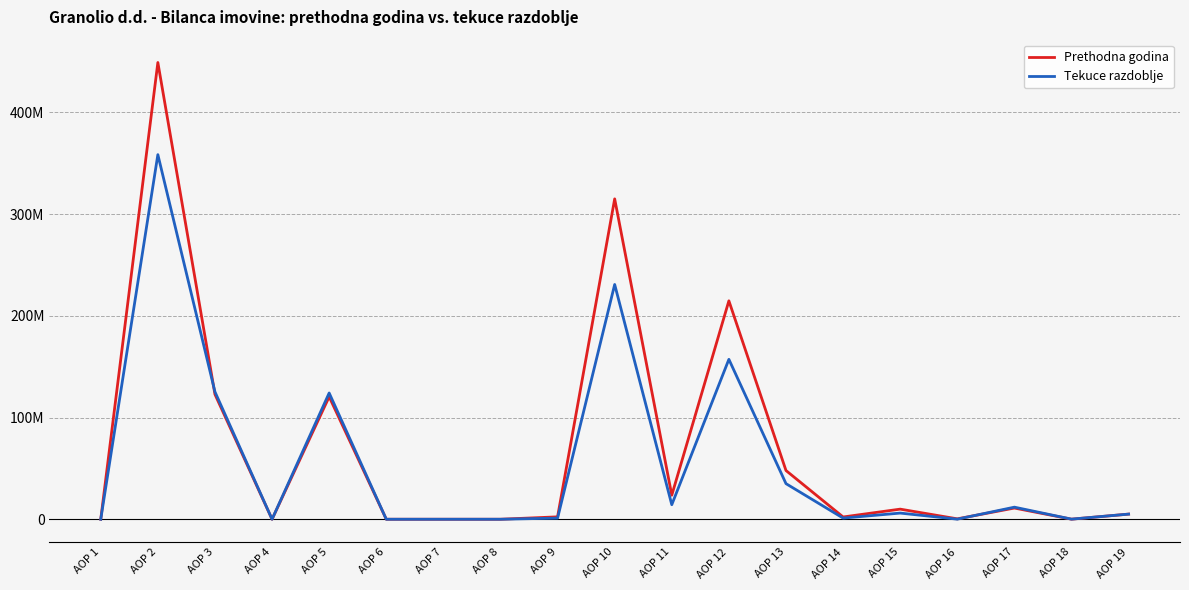

At which label is Tekuce razdoblje closest to 179277472?

AOP 12